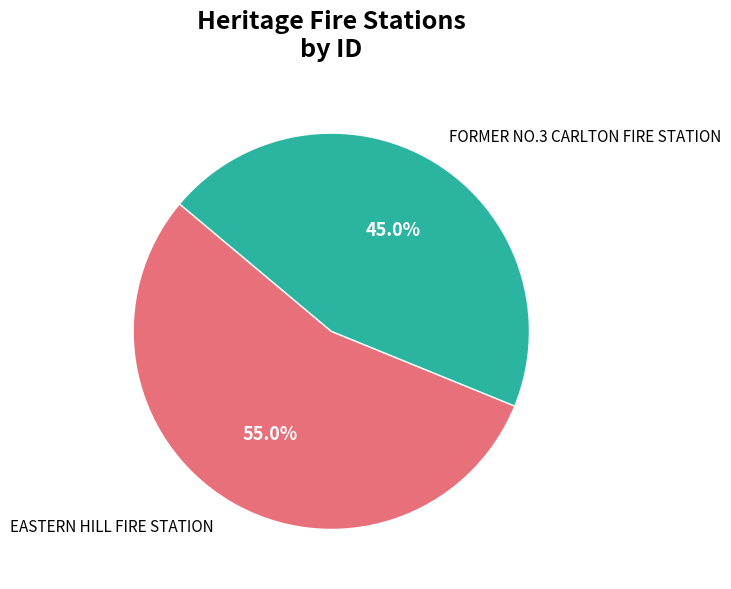

Count the number of slices in the pie.

2